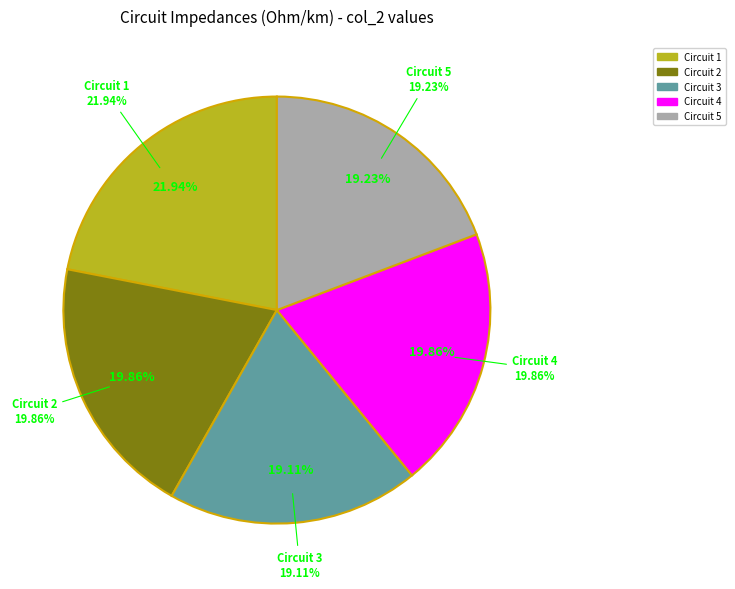

To the nearest percent, what percentage of the pie is Circuit 3?

19%